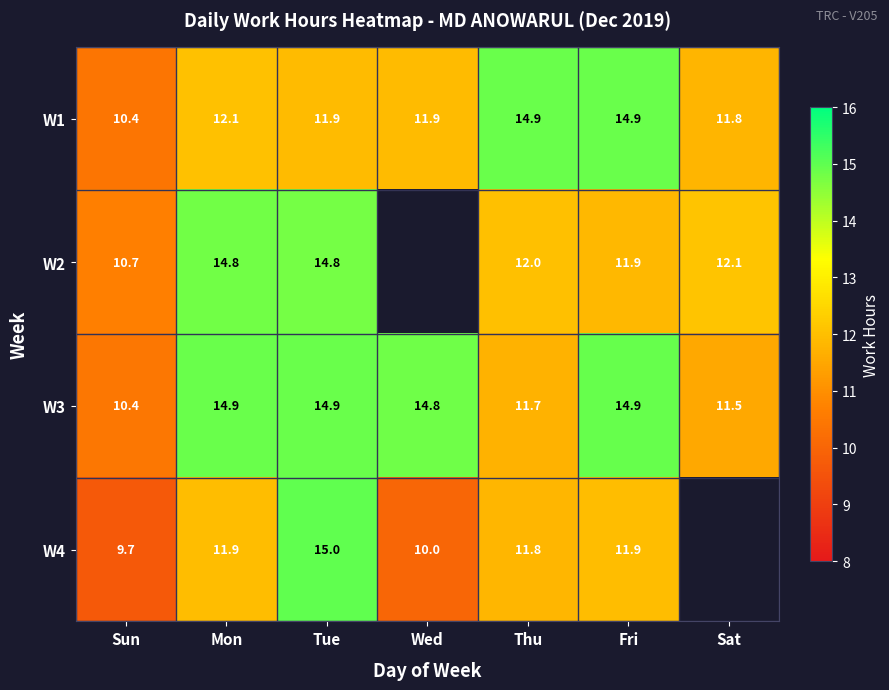

Which has a higher value, Wed or Sun?

Wed